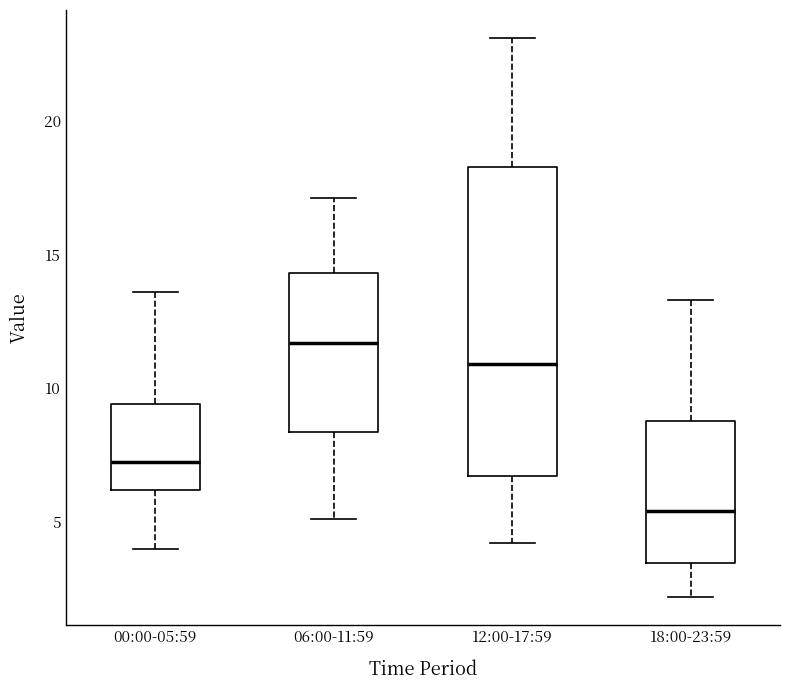

Which box has the highest median line?

06:00-11:59